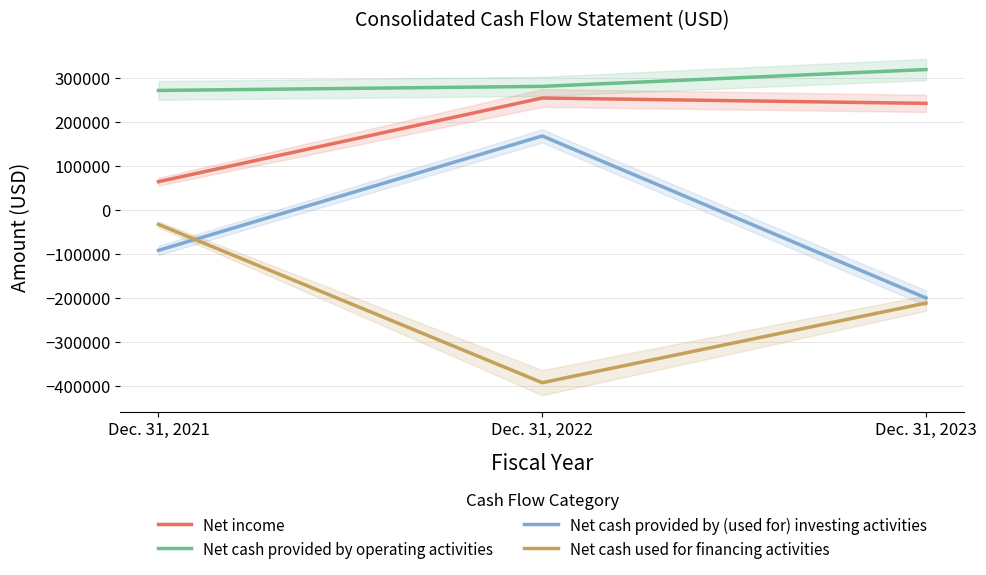

Which series has the largest total across all categories?

Net cash provided by operating activities